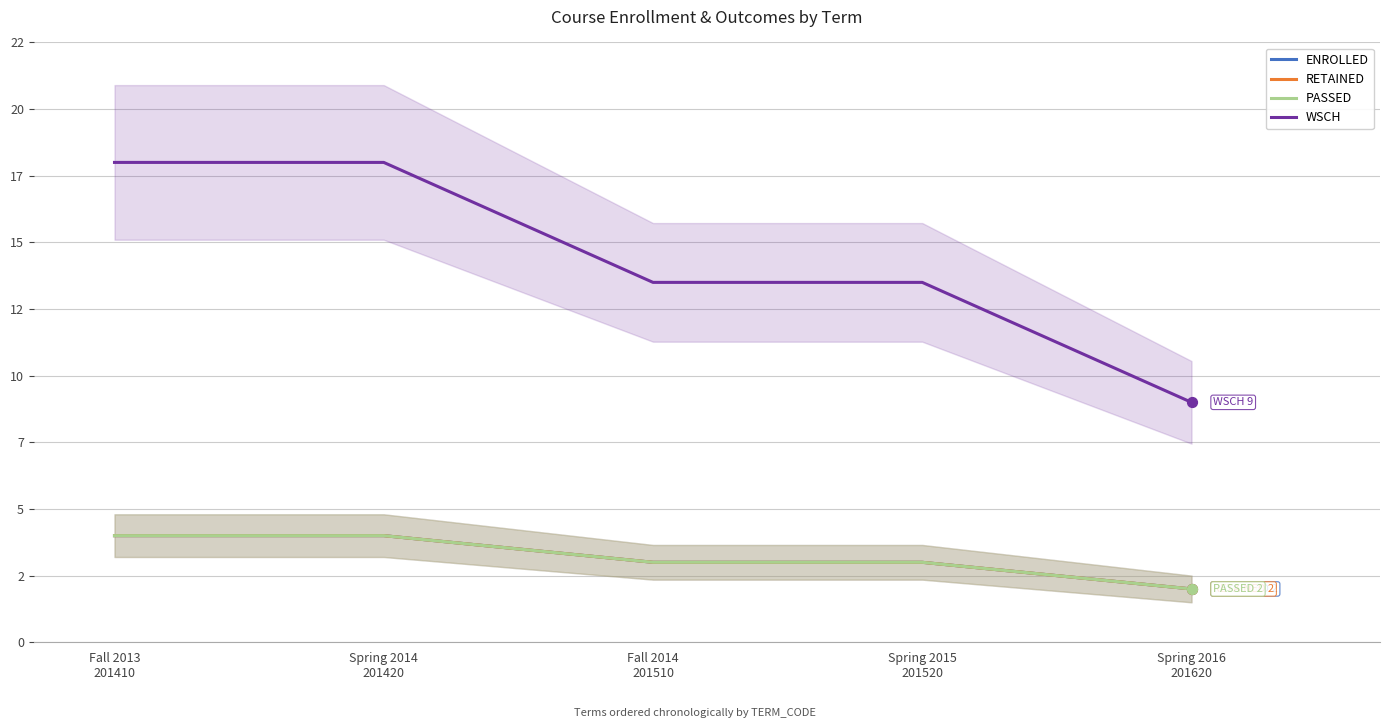

Which series has the largest total across all categories?

WSCH